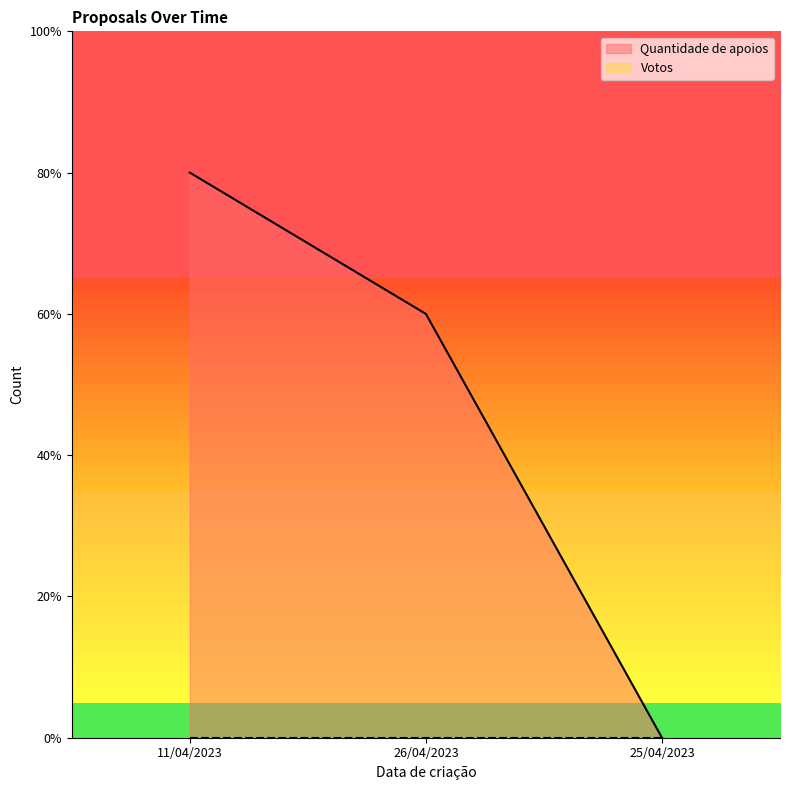

At which label is the value closest to 2?

26/04/2023